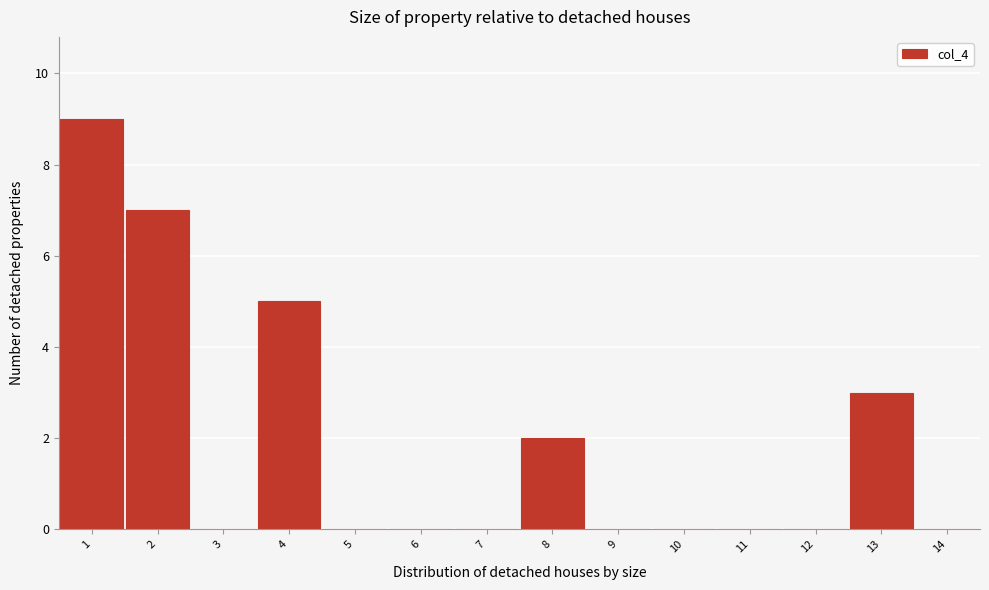

What is the height of the bar covering 1.5 to 2.5 on the x-axis? The values are not printed on the chart, so give them approximately, as read against the axis.

7